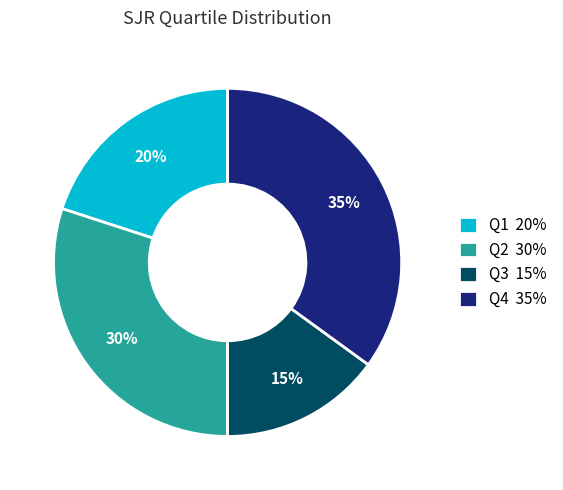

To the nearest percent, what is the difference between the Q3 and Q2 slice percentages?

15%